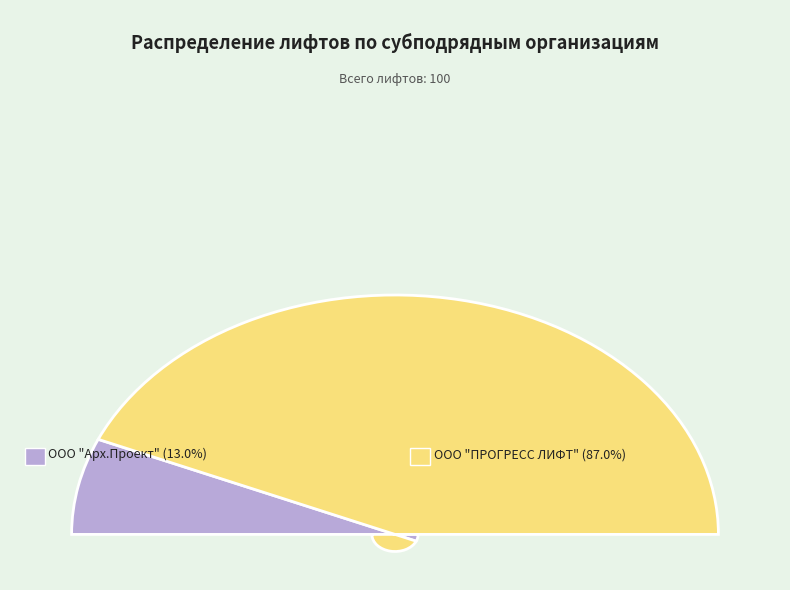

Is there a majority slice in this chart?

Yes